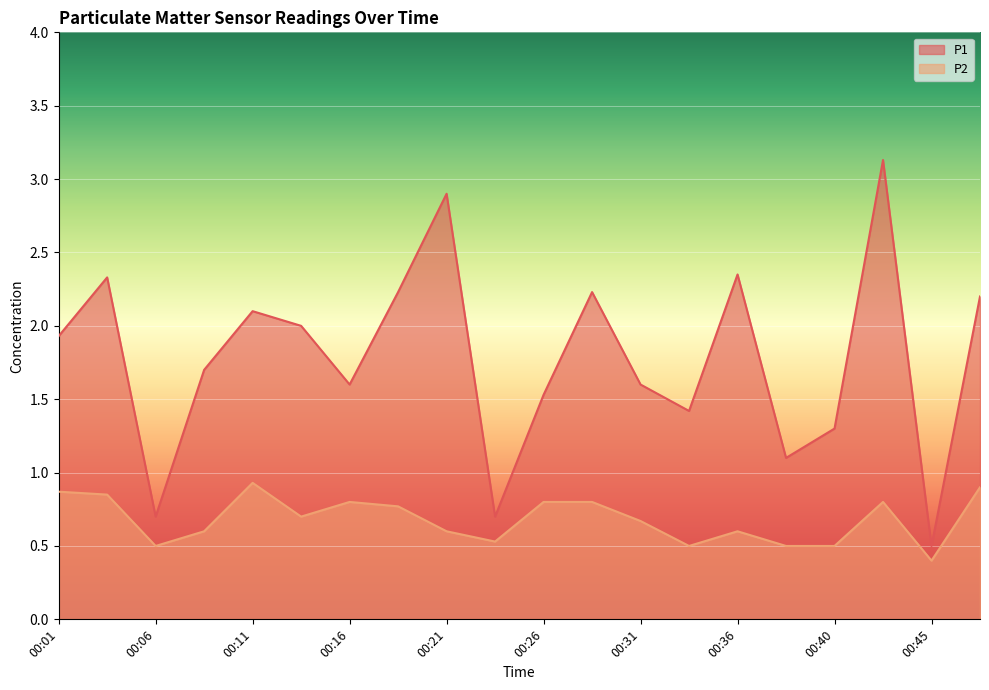

What is the difference between the P2 values at 00:11 and 00:28?

0.1